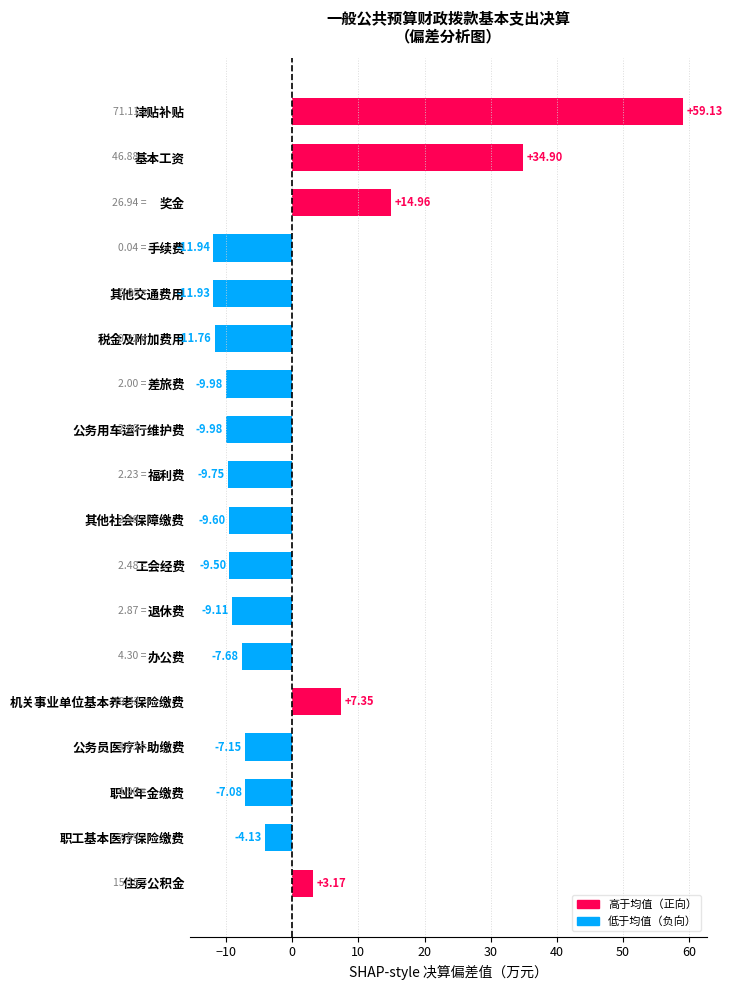

At which category does the chart reach its peak across all series?

津贴补贴